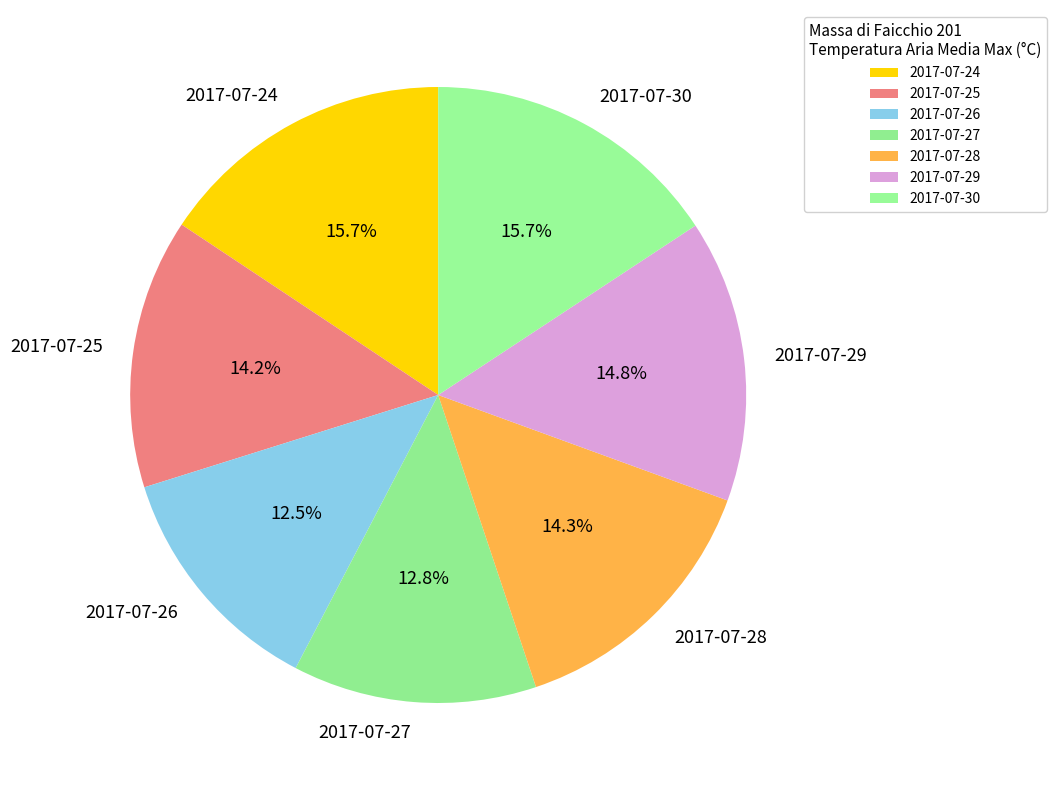

Which has a higher value, 2017-07-26 or 2017-07-29?

2017-07-29